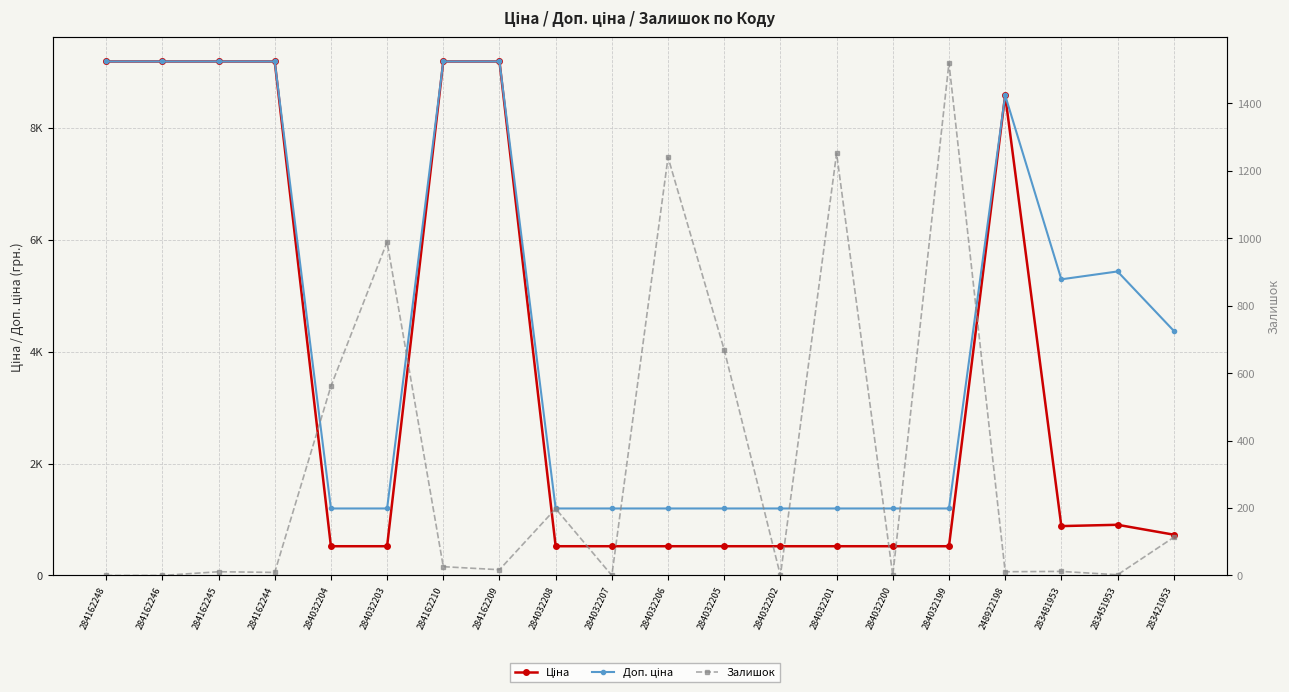

What value does the Доп. ціна series have at 284162209?

9185.1